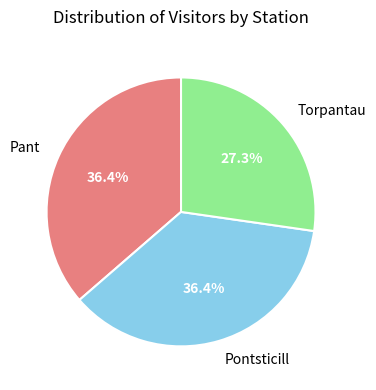

To the nearest percent, what percentage of the pie is Pant?

36%